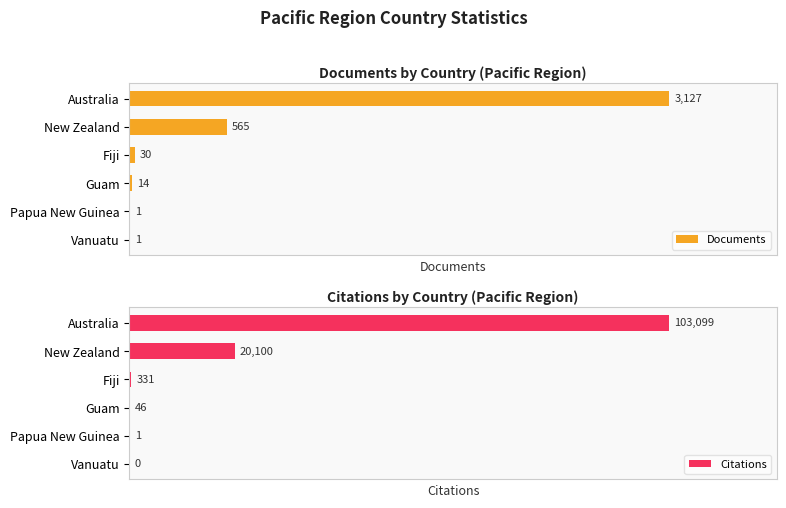

Reading left to right, what are all the values shown in this chart?

Documents: 3127	565	30	14	1	1
Citations: 103099	20100	331	46	1	0